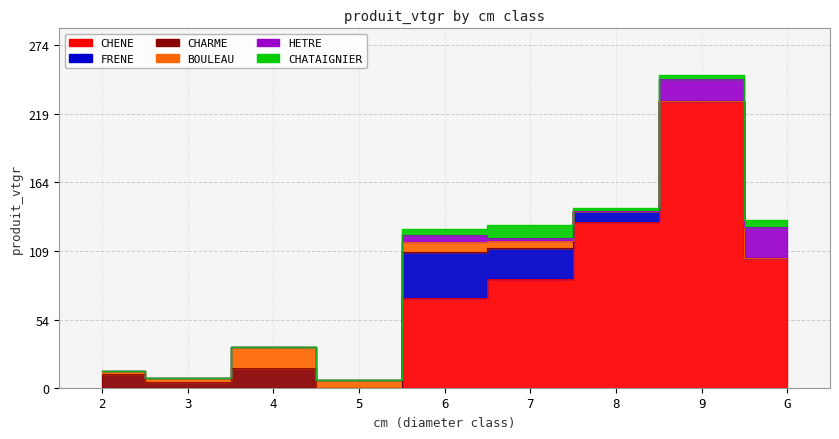

The HETRE series shows 27.8 at 9. True or false?

False